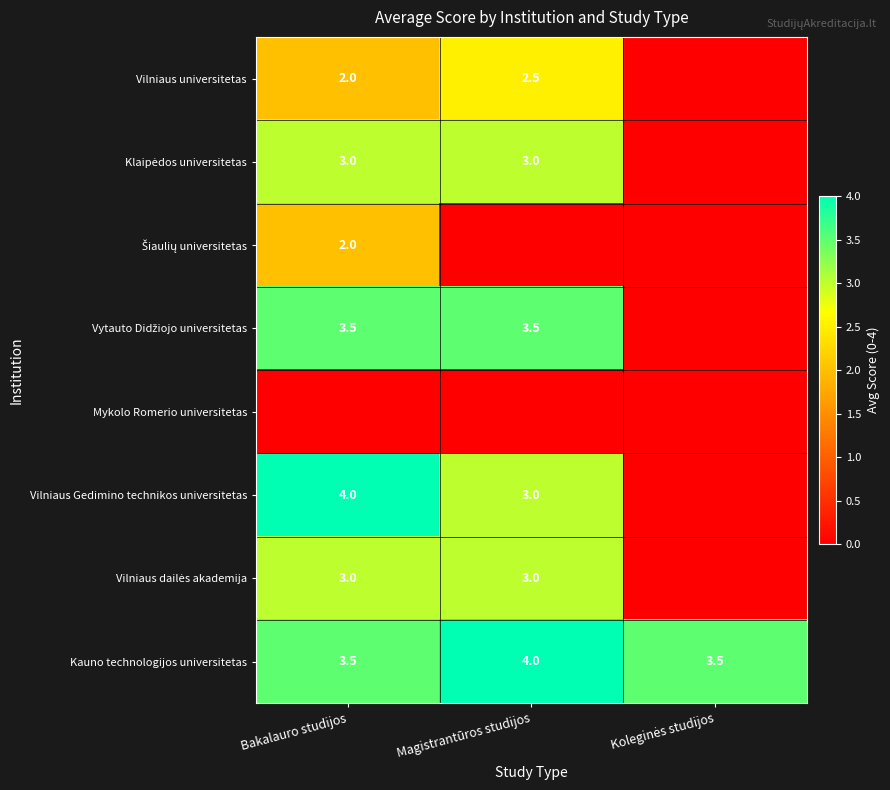

The value of Kauno technologijos universitetas at Bakalauro studijos is 3.5. True or false?

True